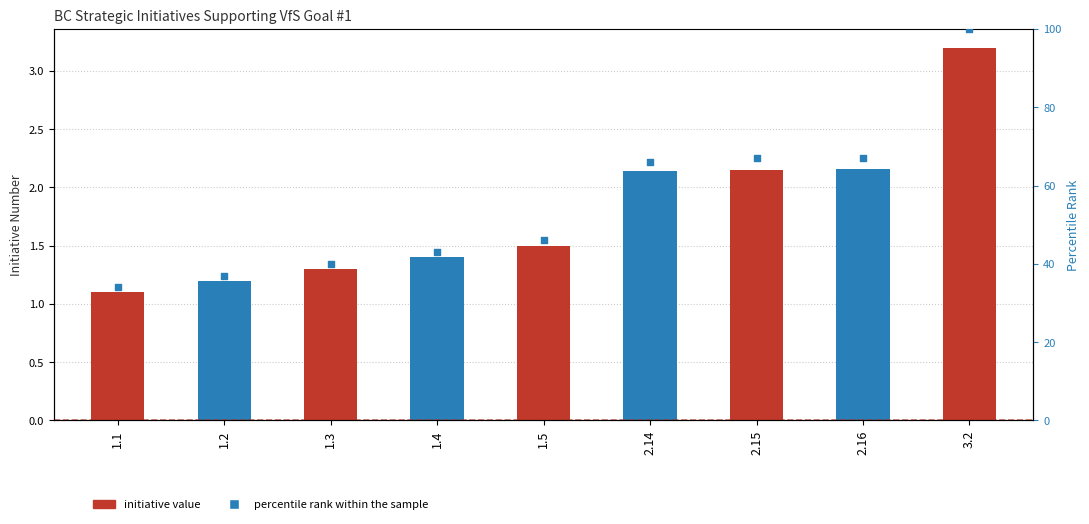

Which series contains the lowest Y value?

Strategic Initiative